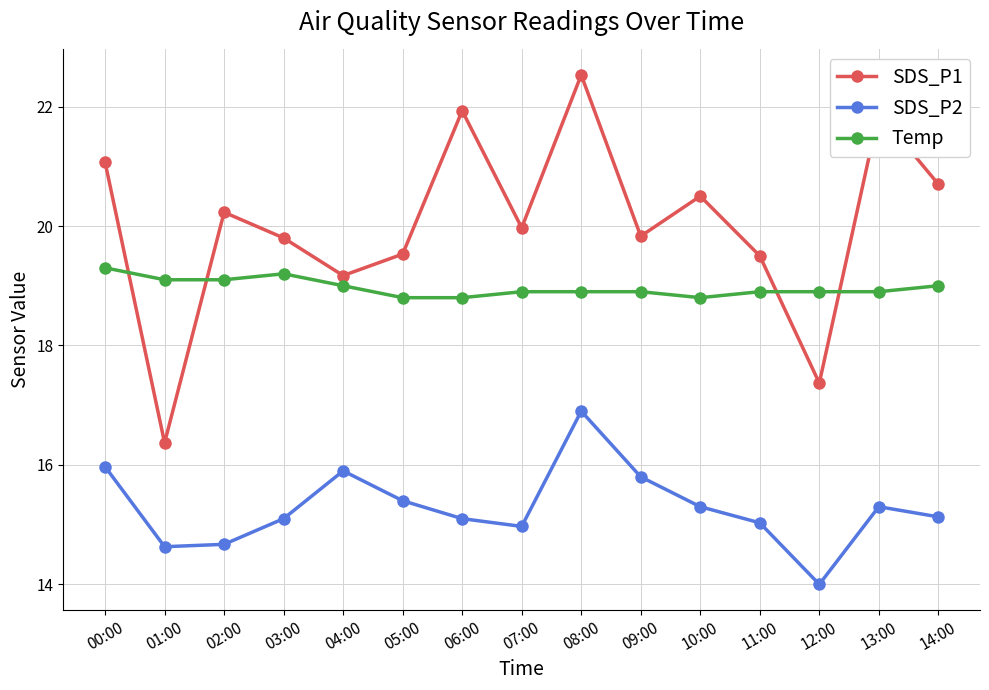

How many data points in SDS_P1 are above 19?

13